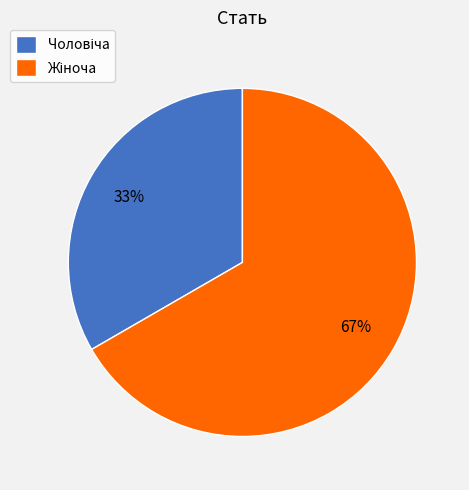

To the nearest percent, what is the average slice percentage?

50%